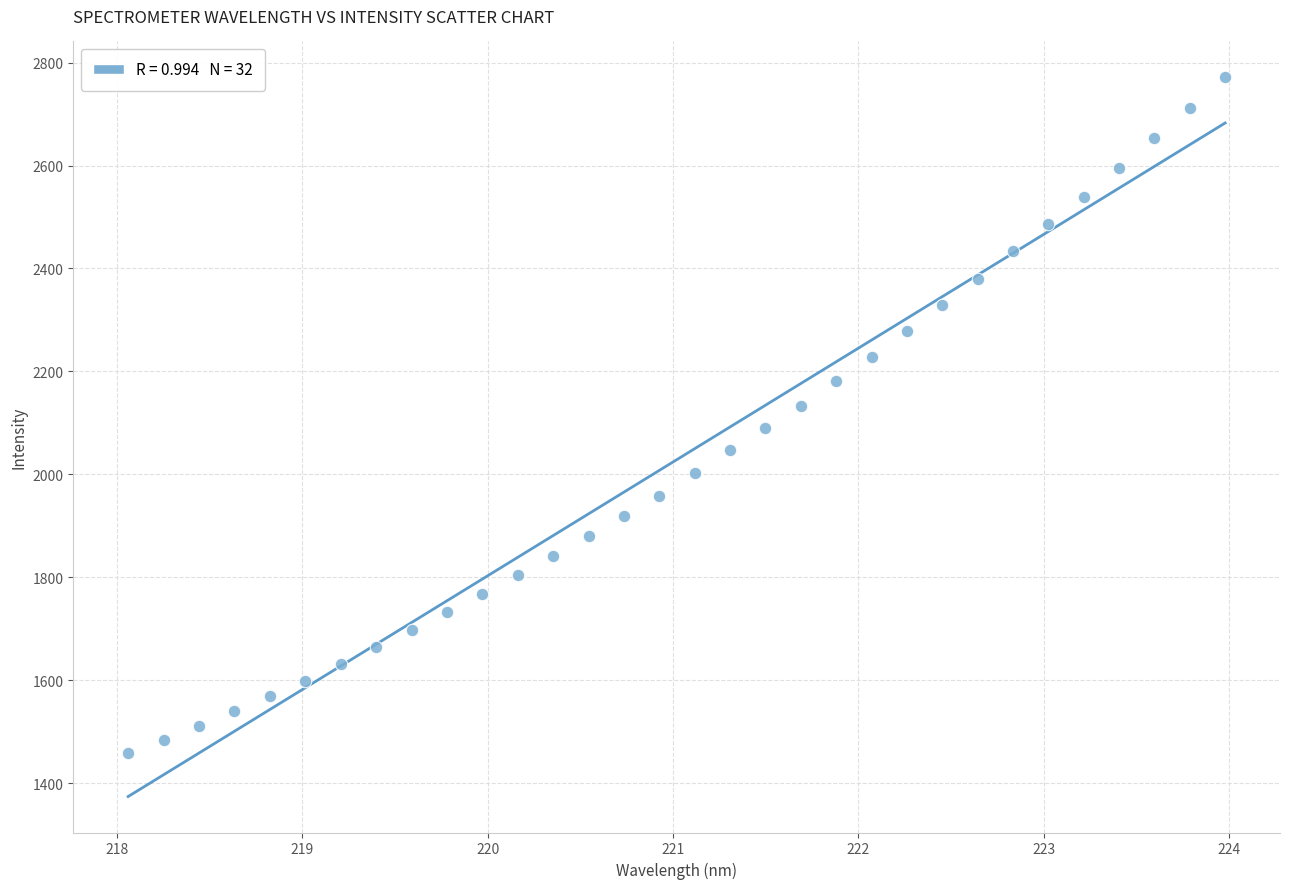

What is the range of Y values (max minus min)?

1313.1